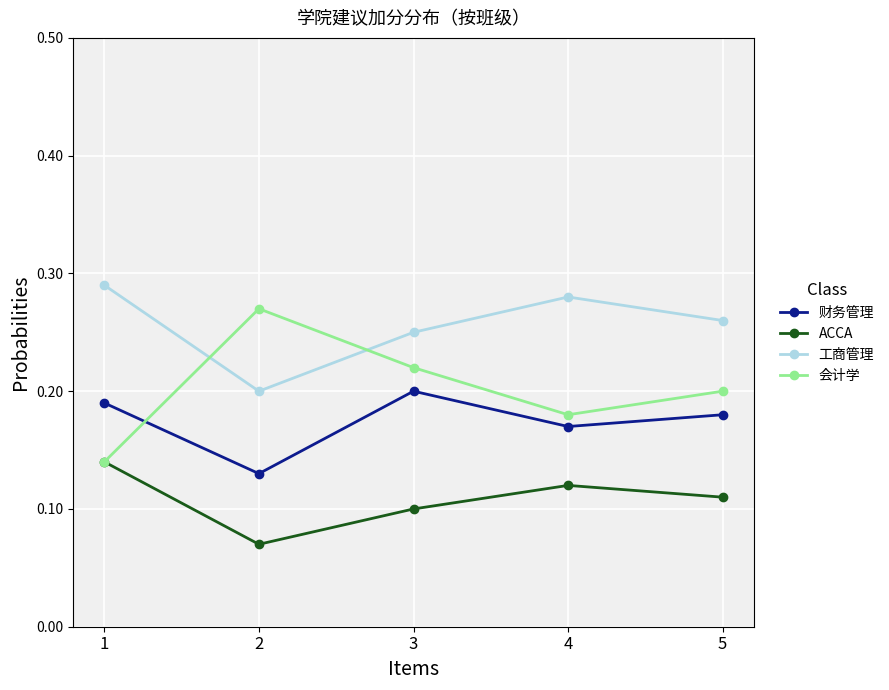

How many interior local peaks does the 财务管理 series have?

1